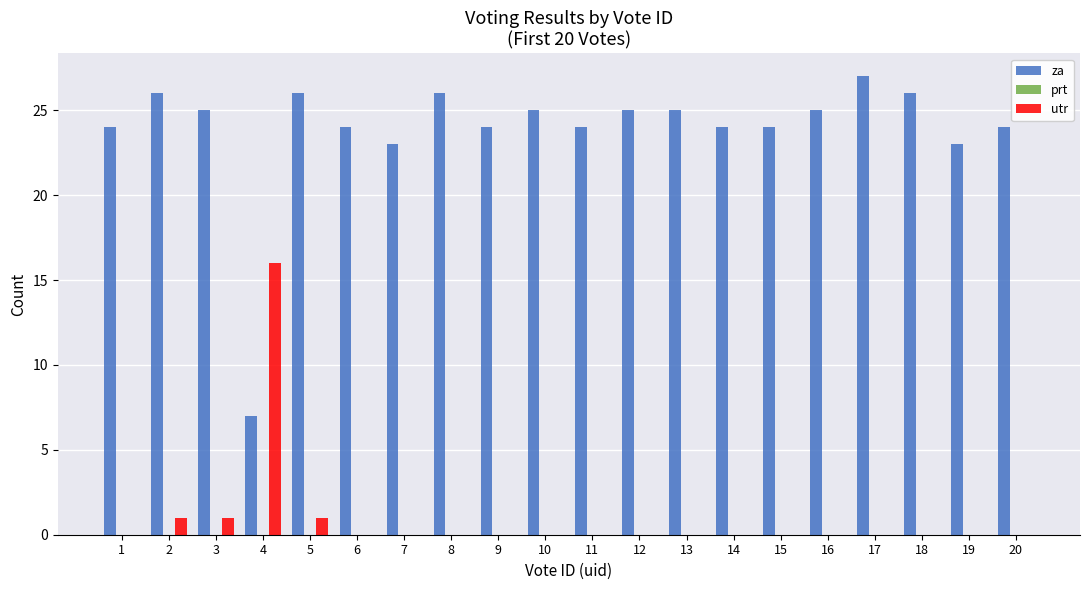

Which category has the highest value in the utr series?

4